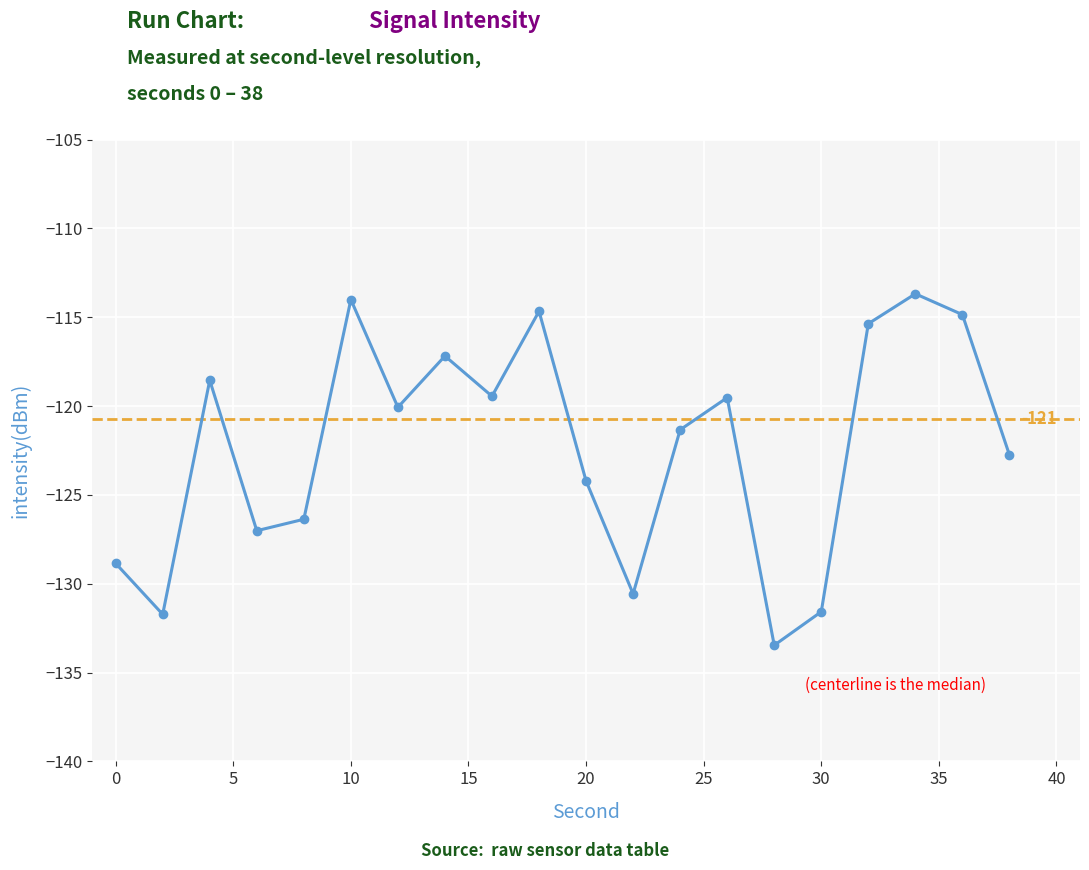

True or false: the data has more than 1 interior local peaks.

True